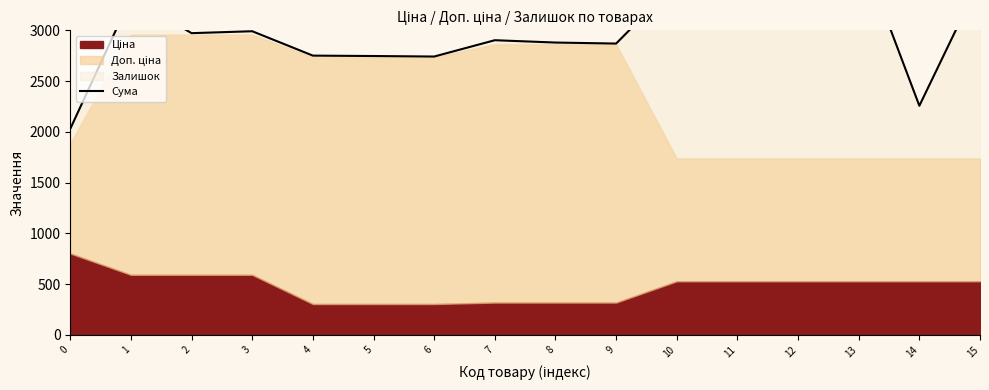

What is the greatest value displayed?

4084.9